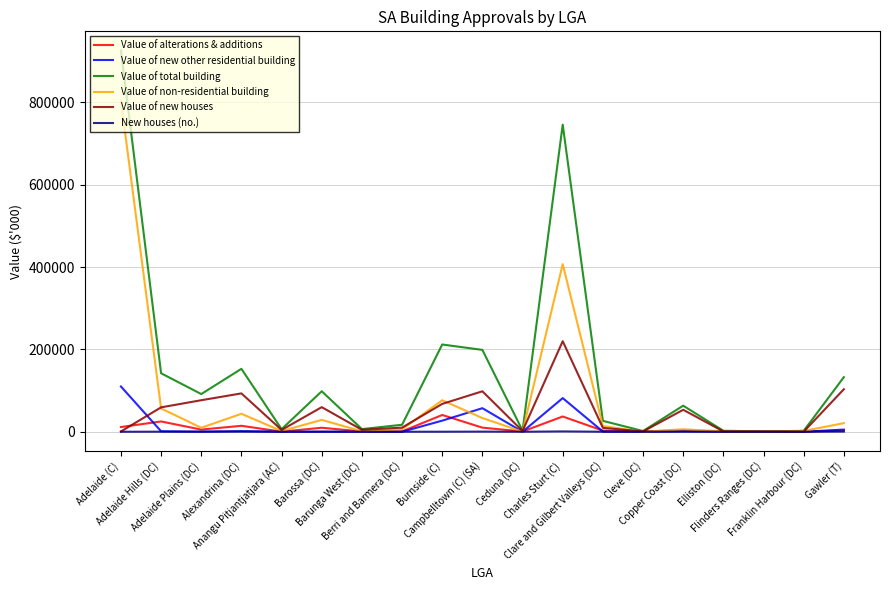

What is the maximum value for Value of total building?

926434.0